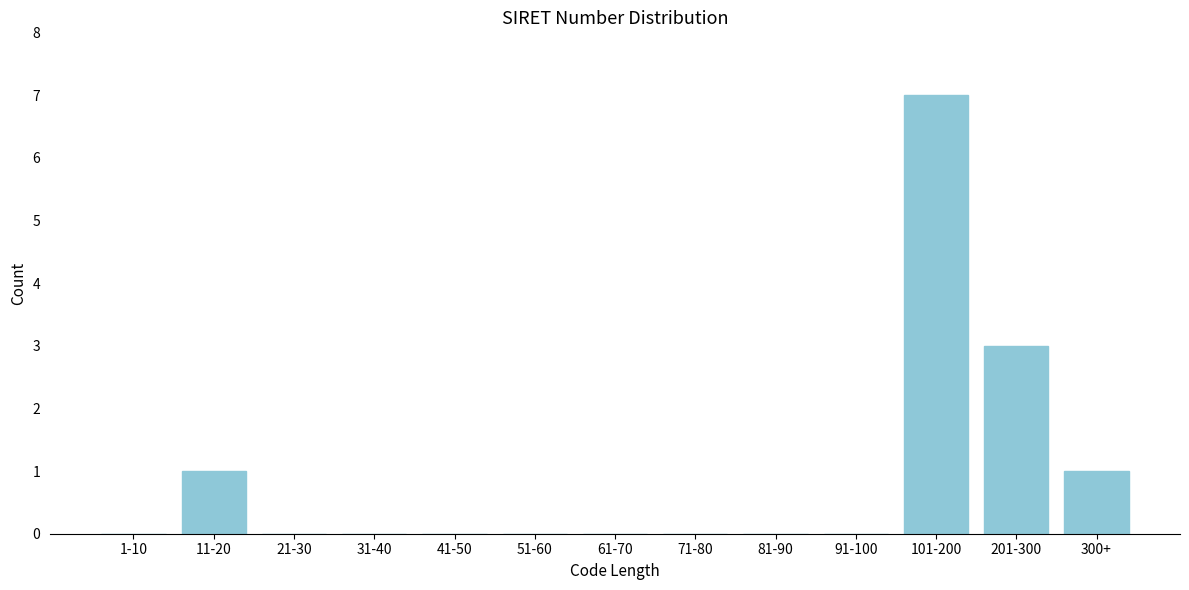

Reading left to right, list all the values displayed in this chart.

1-10=0	11-20=1	21-30=0	31-40=0	41-50=0	51-60=0	61-70=0	71-80=0	81-90=0	91-100=0	101-200=7	201-300=3	300+=1